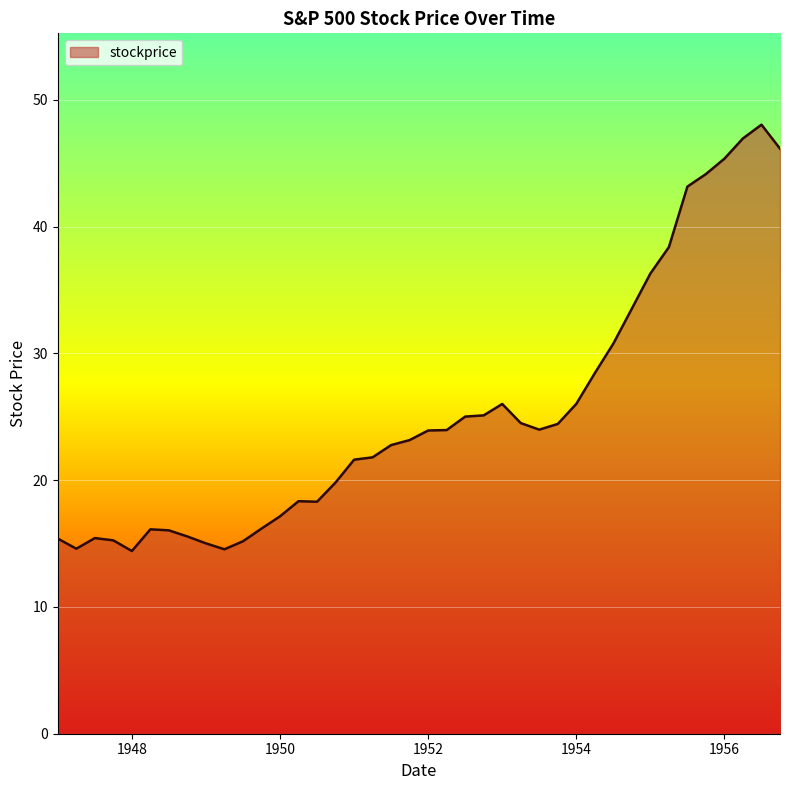

What is the difference between the maximum and minimum values?

33.6